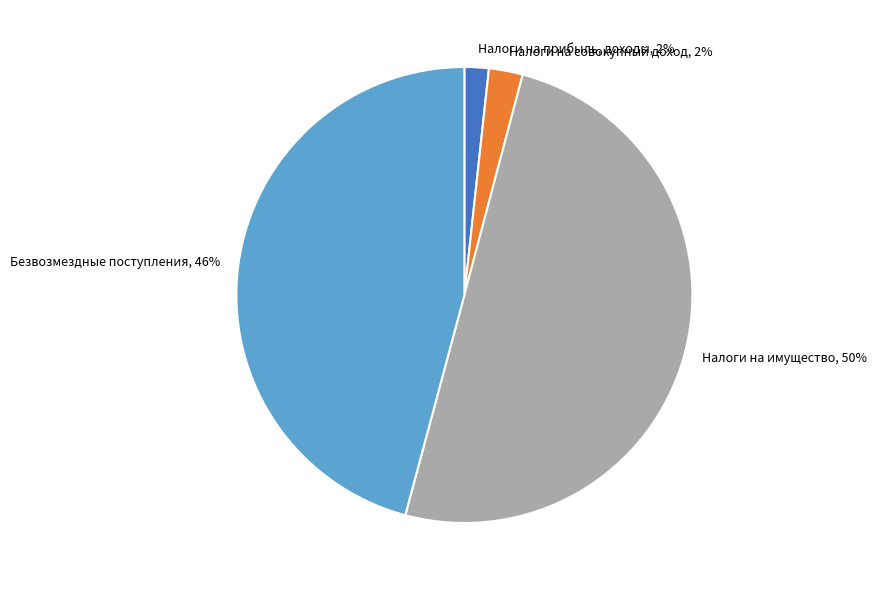

Combined, do Налоги на совокупный доход and Налоги на прибыль, доходы account for over 50%?

No